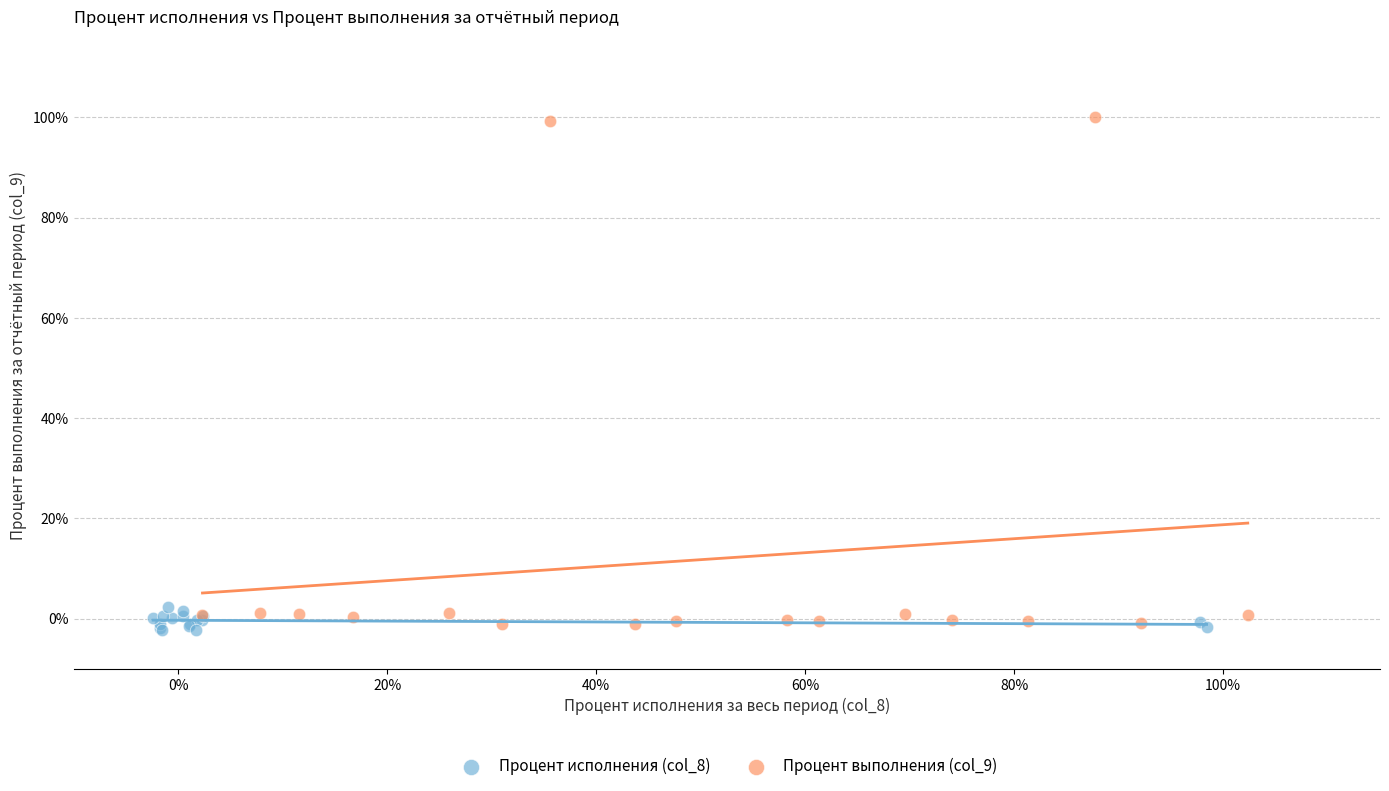

Which series has the largest Y range (max minus min)?

Процент выполнения (col_9)